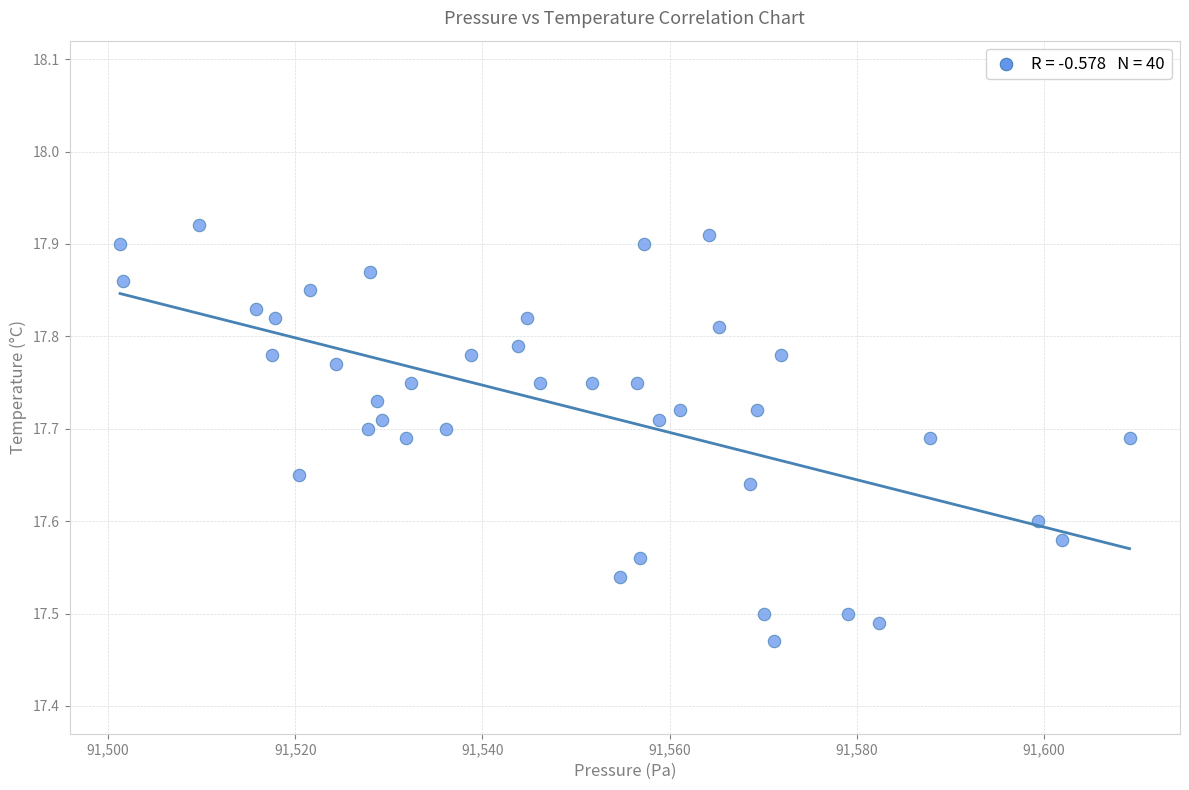

What is the range of X values (max minus min)?

107.9